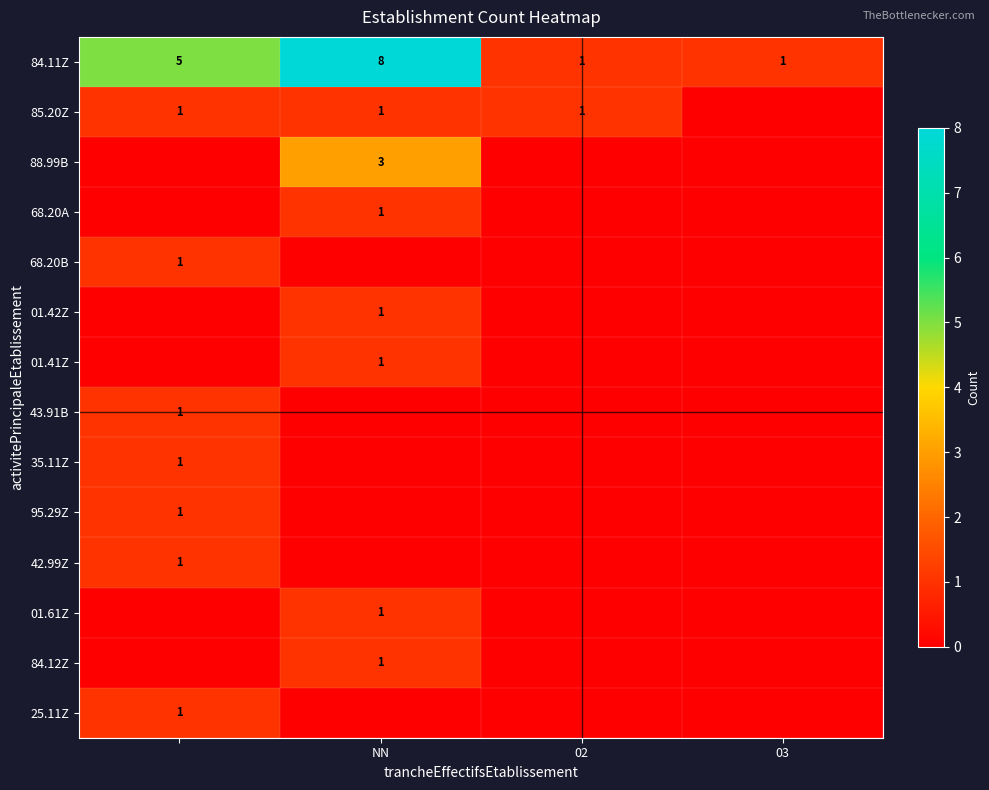

The 85.20Z series shows 1 at NN. True or false?

True